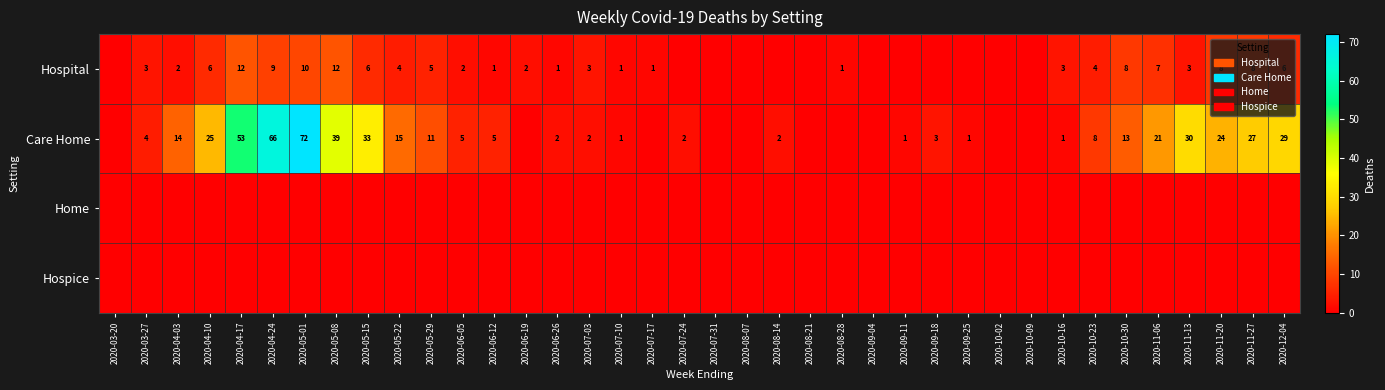

True or false: Care Home has a value of 33 at 2020-05-15.

True